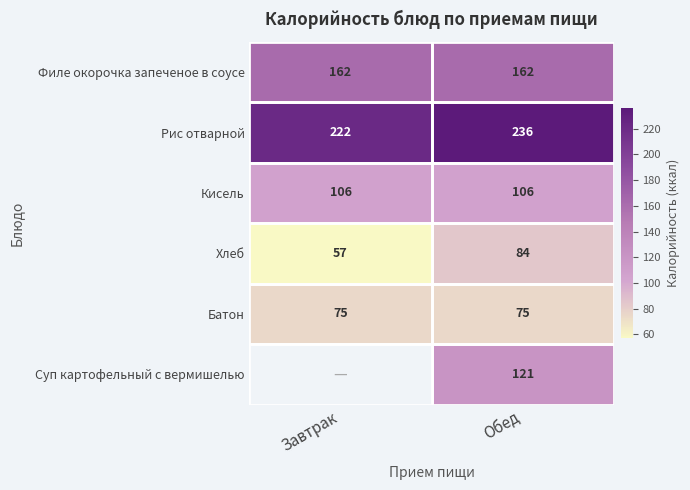

Is it true that Кисель equals 44.5 at Завтрак?

False